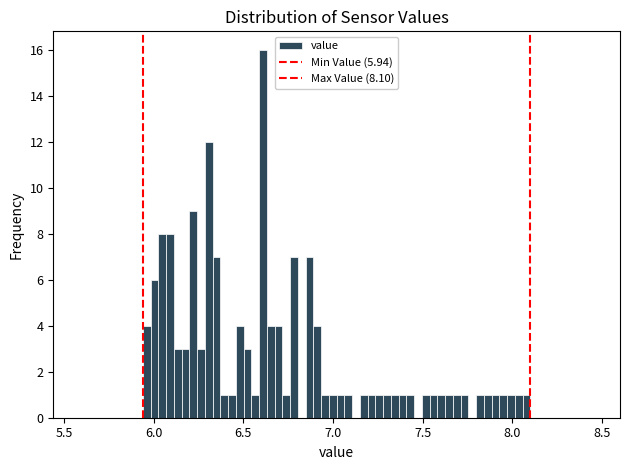

Read against the x-axis, roughly where is the centre of the tallest bar?

6.60